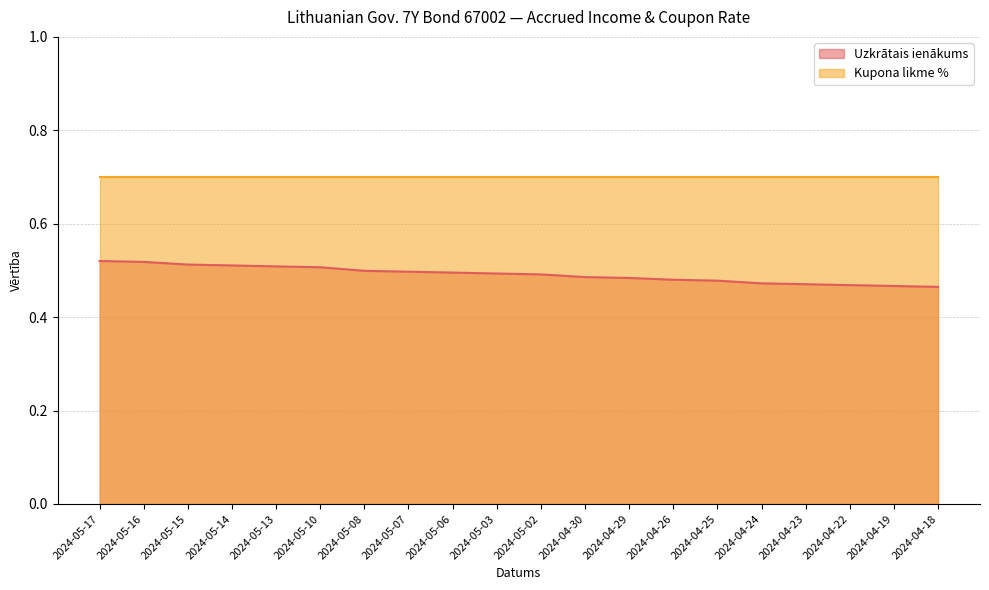

Is it true that the value at 2024-05-16 is 0.3?

False